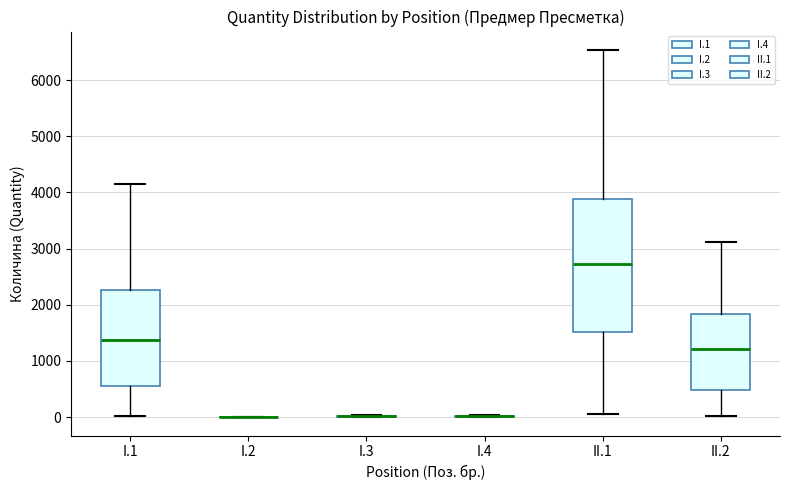

Reading left to right, read every box against the y-axis: the position of its median line, the range the box covers, and the ends of its whiskers. The values are not printed on the chart, so give them approximately, as read against the axis.

I.1: median 1400, box 600 to 2300, whiskers 0 to 4200
I.2: box collapsed to a line at 0, whiskers 0 to 0
I.3: box collapsed to a line at 0, whiskers 0 to 0
I.4: box collapsed to a line at 0, whiskers 0 to 0
II.1: median 2700, box 1500 to 3900, whiskers 100 to 6500
II.2: median 1200, box 500 to 1800, whiskers 0 to 3100